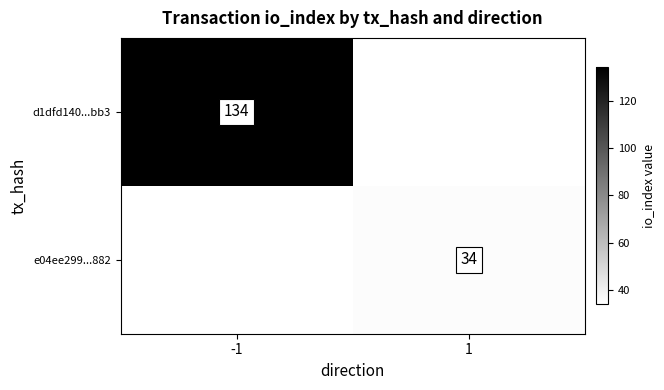

List the series in order of their peak value, highest first.

d1dfd140...bb3, e04ee299...882